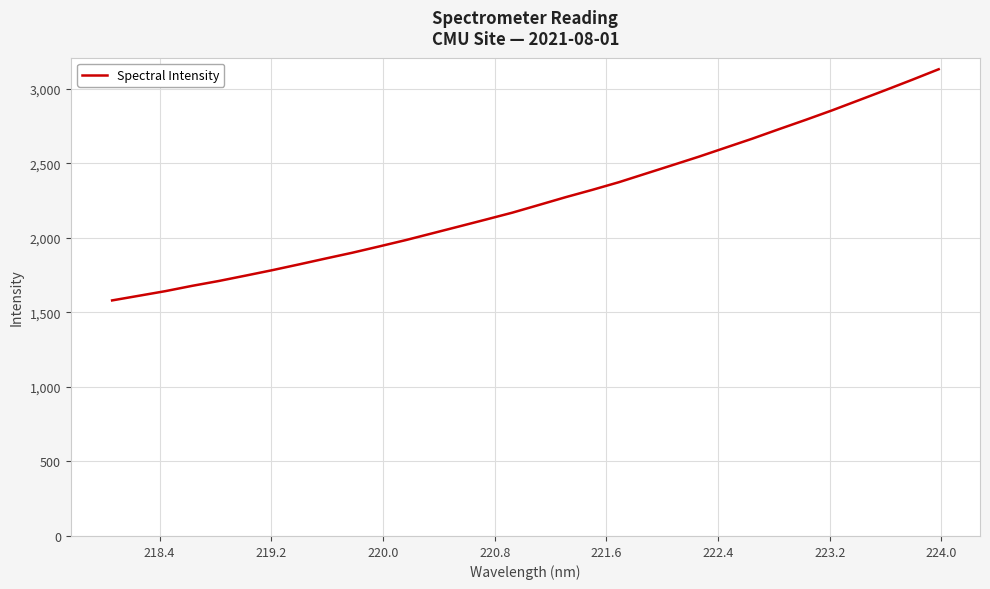

What is the difference between the maximum and minimum values?

1551.0